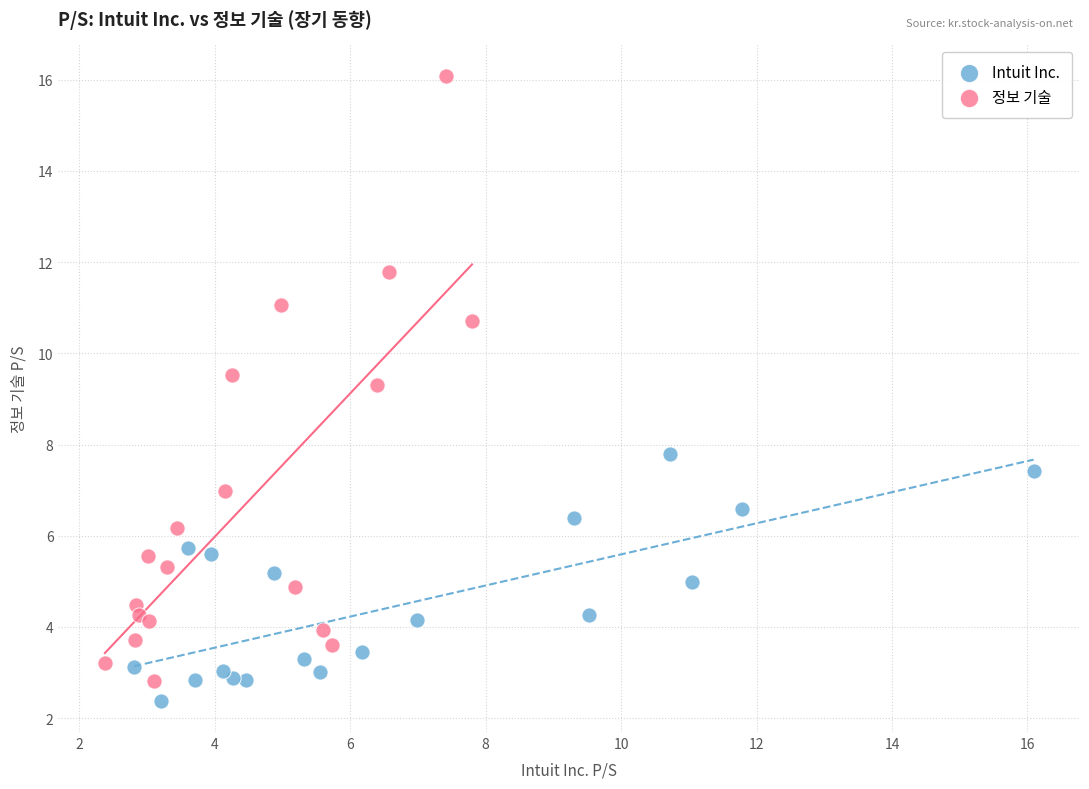

Which series has the widest spread of Y values?

정보 기술